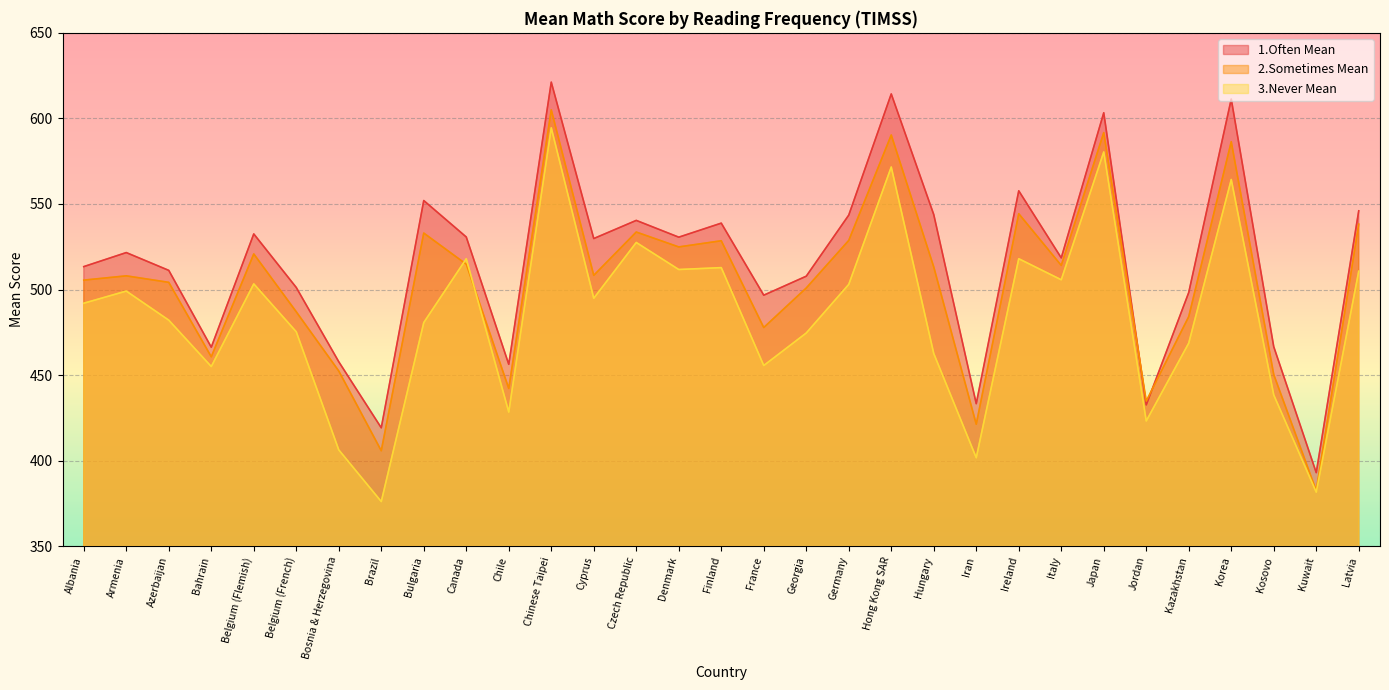

Rank the categories by 3.Never Mean value from highest to lowest.

Chinese Taipei, Japan, Hong Kong SAR, Korea, Czech Republic, Canada, Ireland, Finland, Denmark, Latvia, Italy, Belgium (Flemish), Germany, Armenia, Cyprus, Albania, Azerbaijan, Bulgaria, Belgium (French), Georgia, Kazakhstan, Hungary, France, Bahrain, Kosovo, Chile, Jordan, Bosnia & Herzegovina, Iran, Kuwait, Brazil